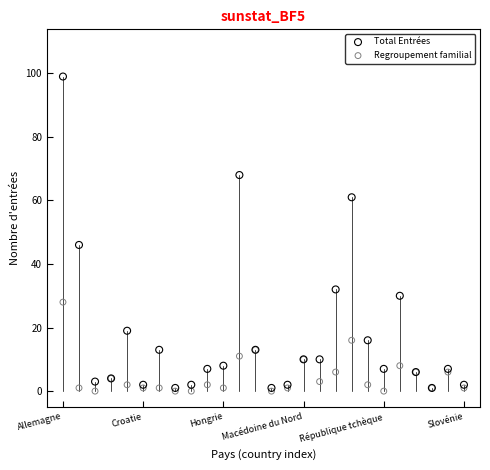

In the Total Entrées series, what Y value is closest to 50?

46